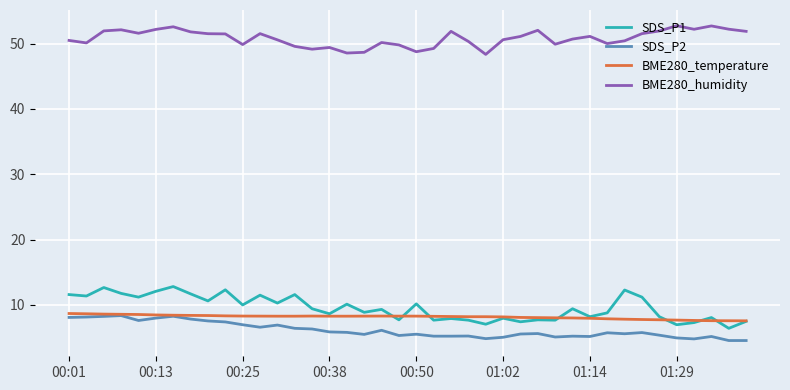

True or false: BME280_humidity and SDS_P1 intersect in this chart.

False